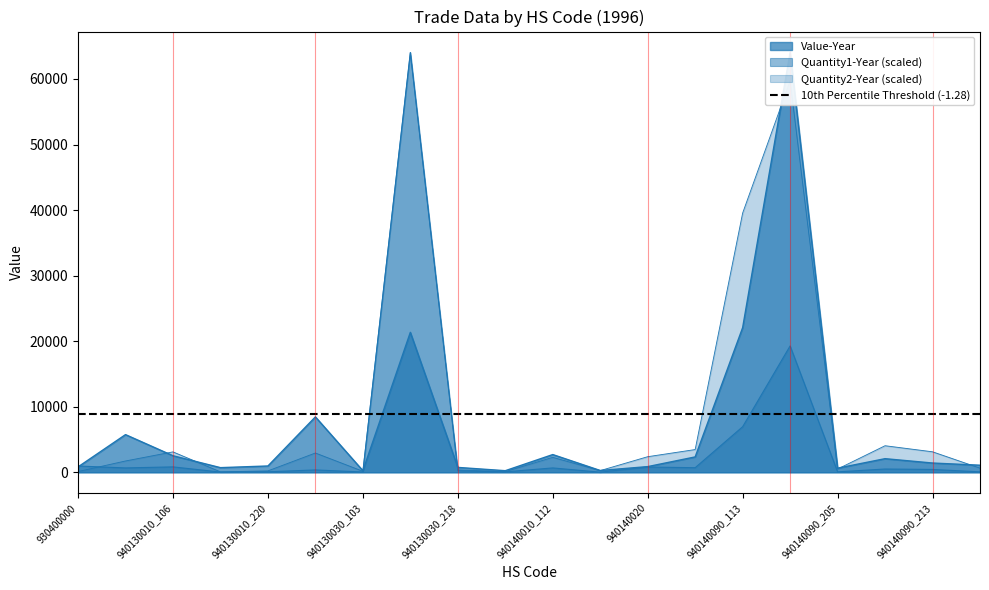

Where does the Quantity2-Year series first go above 2279?

940130010_106